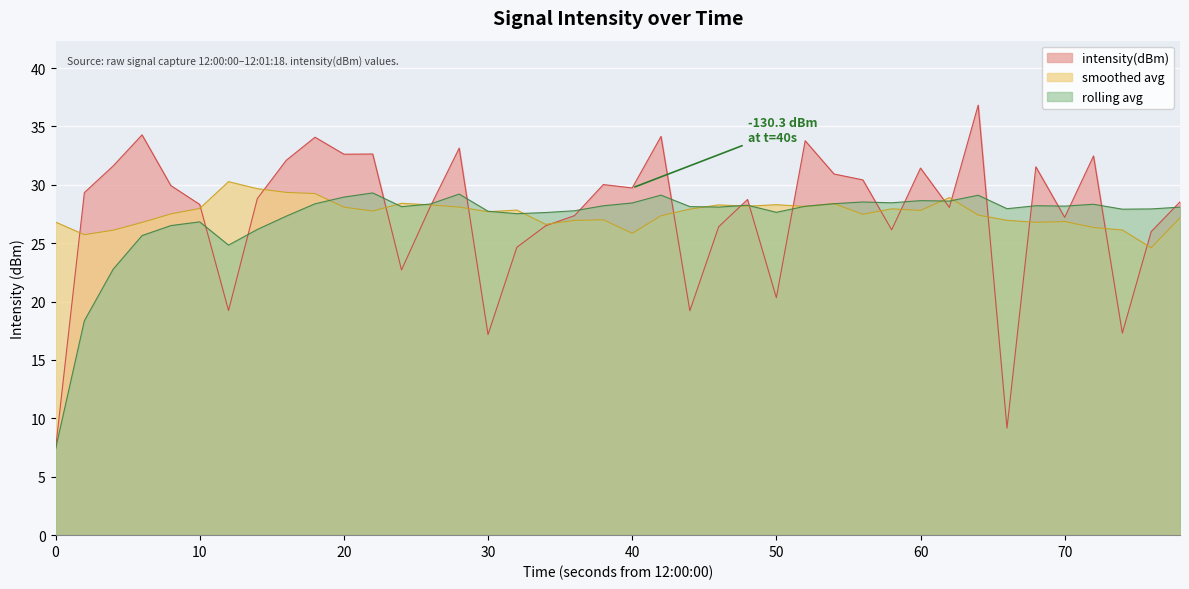

Which series ends up on top after the final intersection of rolling_avg and intensity(dBm)?

intensity(dBm)